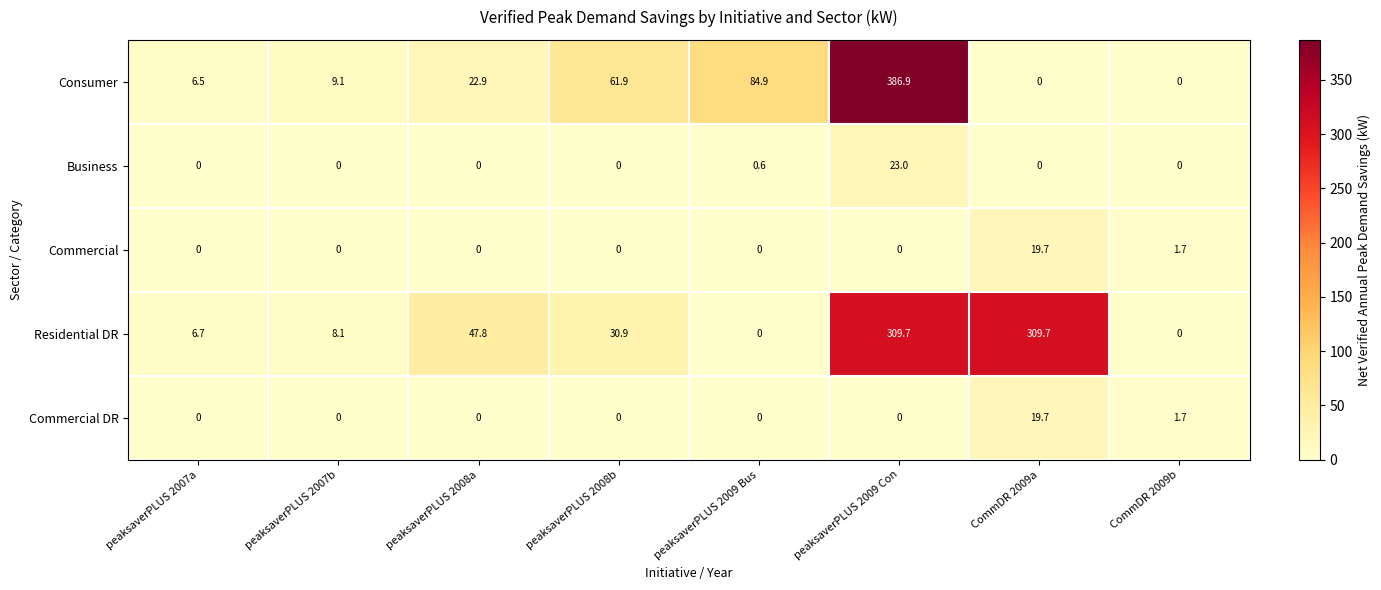

Which series has the largest total across all categories?

Residential DR